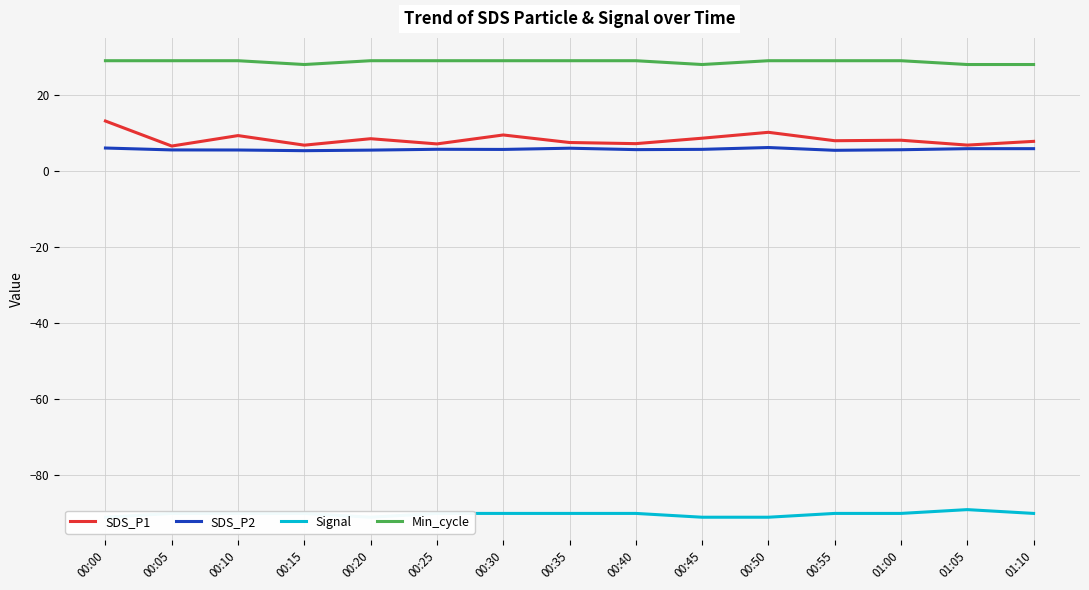

Which category has the highest value in the Signal series?

01:05